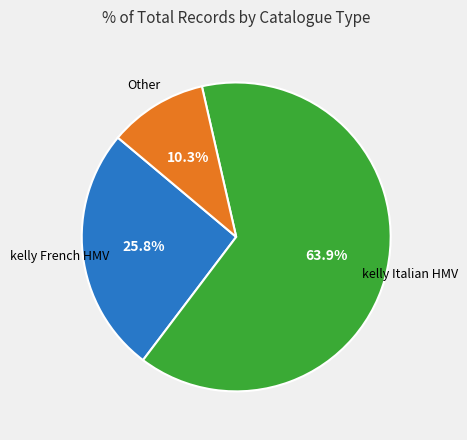

Is there a majority slice in this chart?

Yes